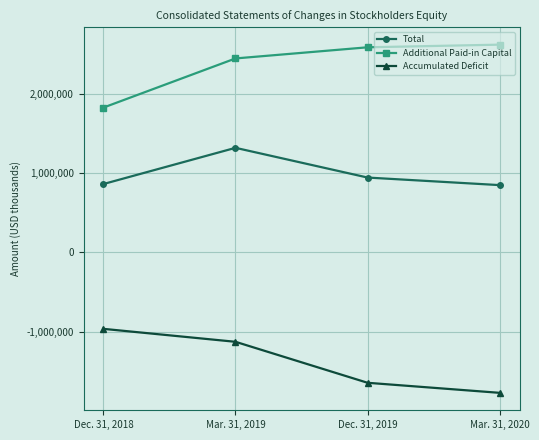

Rank the series by their average value, from highest to lowest.

Additional Paid-in Capital, Total, Accumulated Deficit